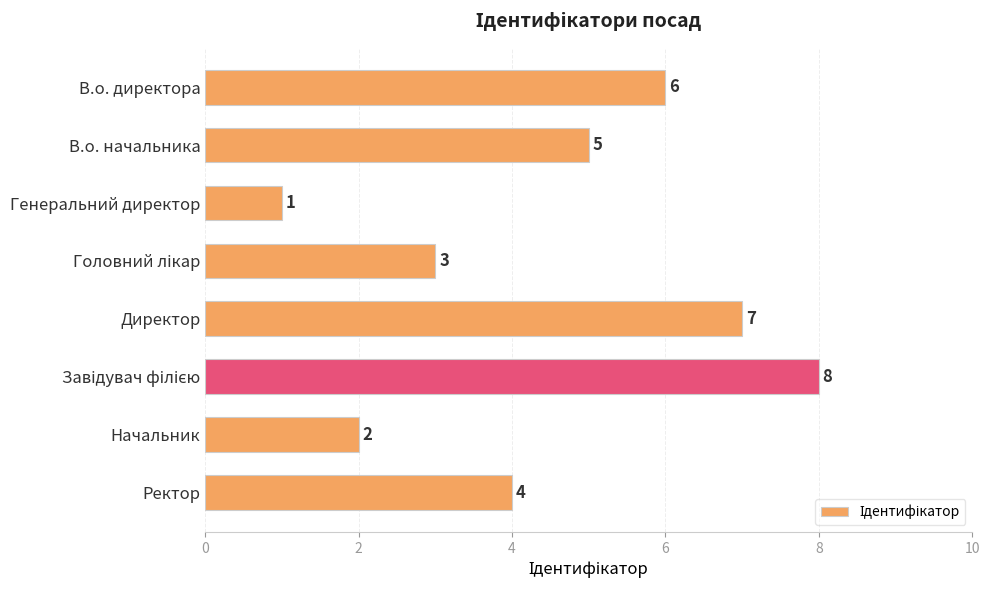

True or false: the data shows 4 at Директор.

False